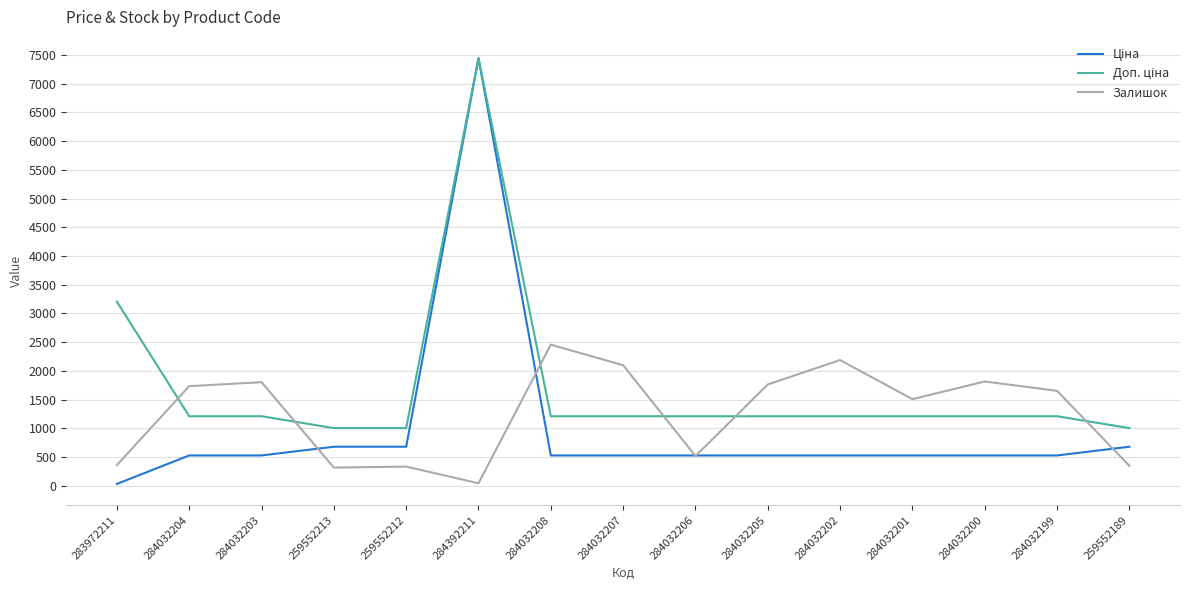

What is the difference between the Залишок values at 259552213 and 283972211?

43.0